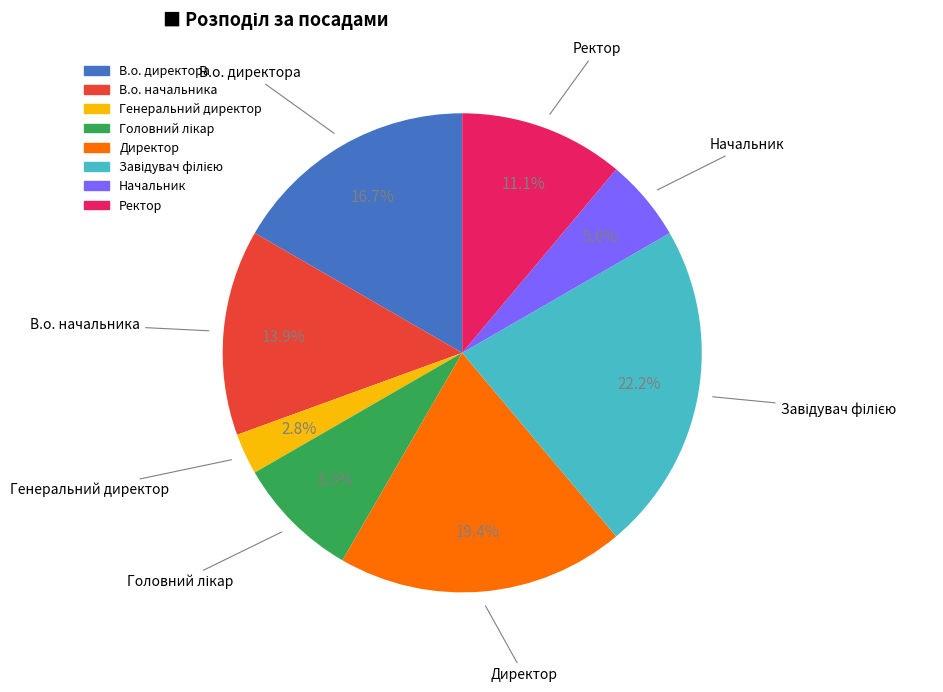

How many slices are in this pie chart?

8